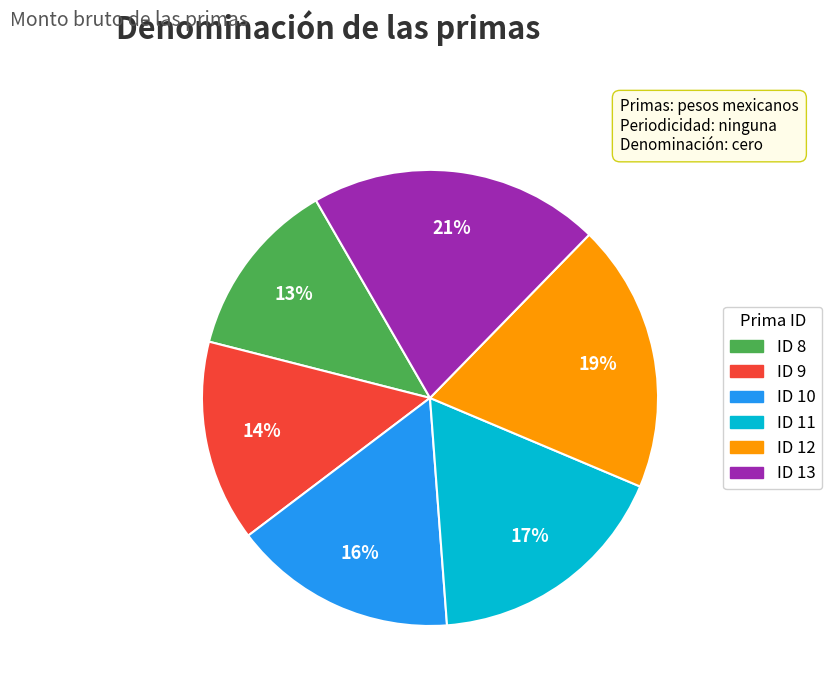

Does ID 13 account for over 50% of the chart?

No